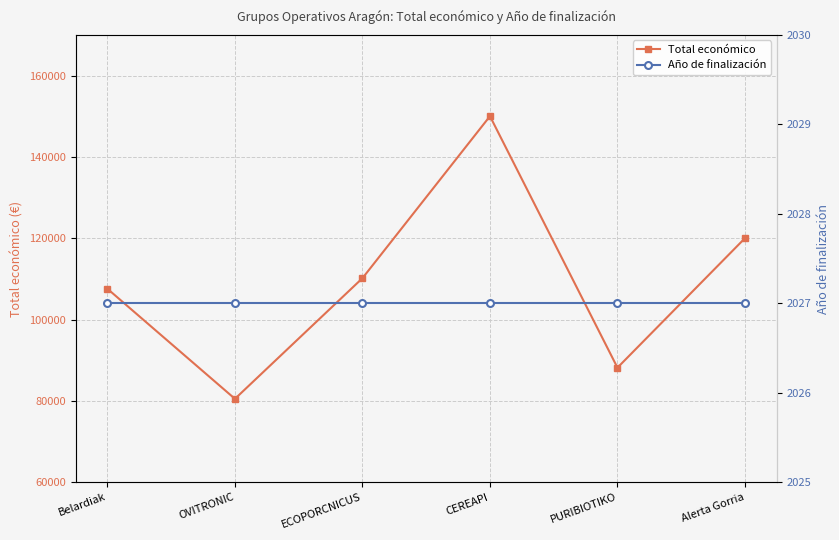

Rank the series by their average value, from highest to lowest.

Total económico, Año de finalización